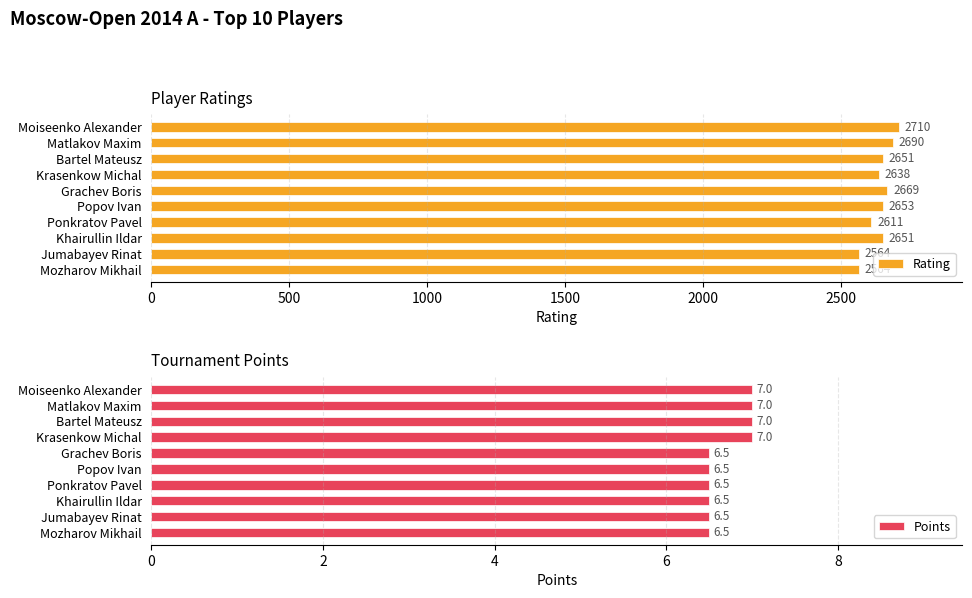

How many bars are there in each group?

2